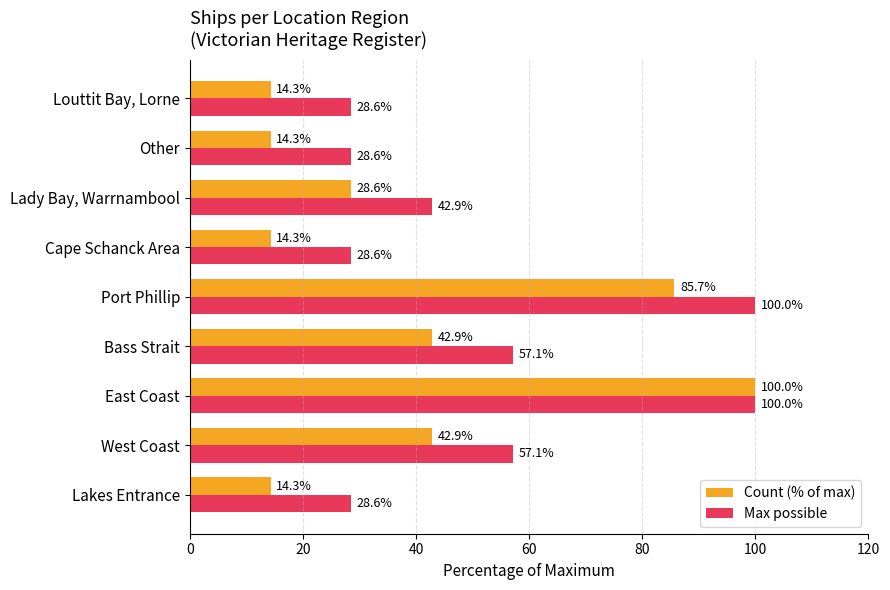

What is the highest value of the Max possible series?

100.0